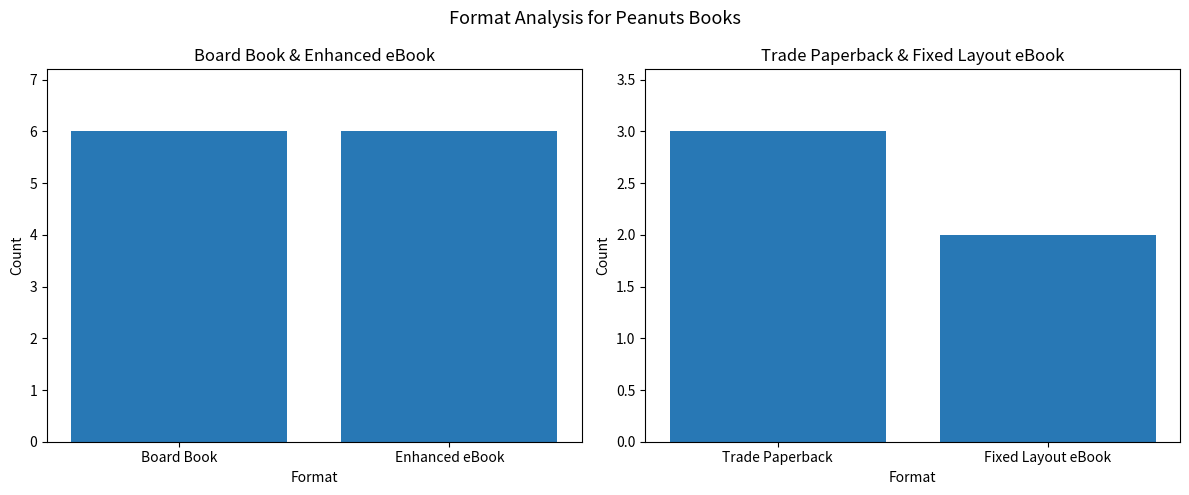

Are the bars grouped side by side (vs. stacked)?

No